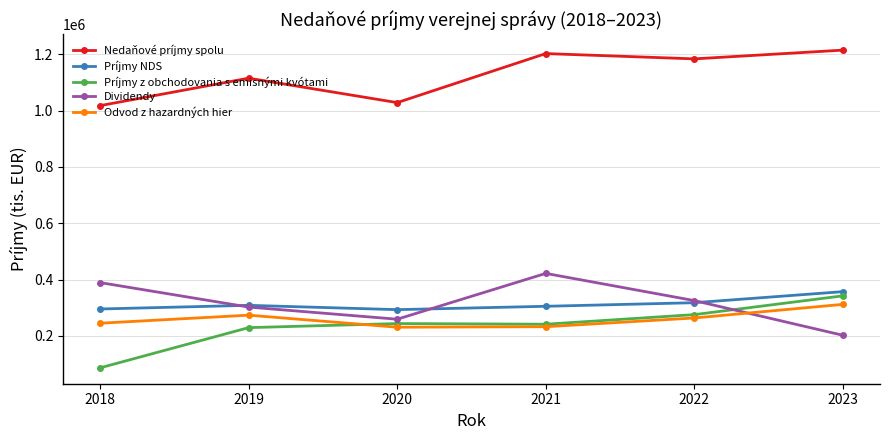

True or false: Príjmy z obchodovania s emisnými kvótami has more than 1 points higher than both neighbors.

False